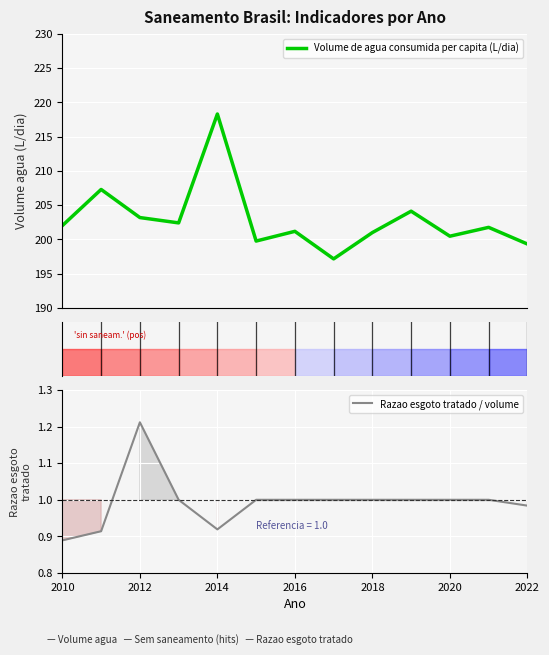

Is this an area chart (filled region under the line)?

No